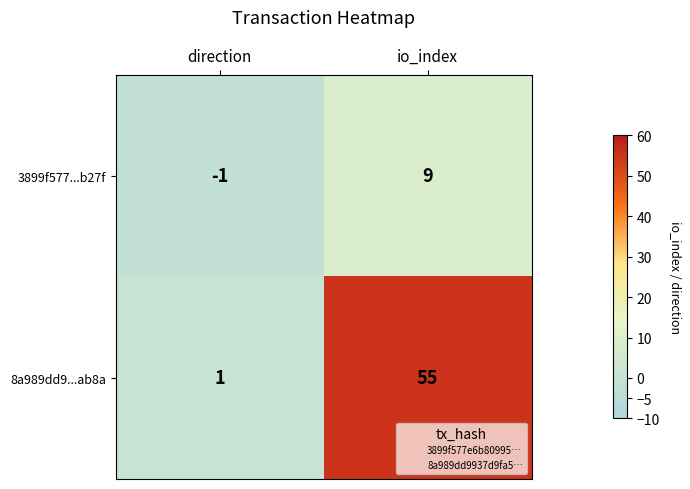

Which series has the largest total across all categories?

8a989dd9...ab8a